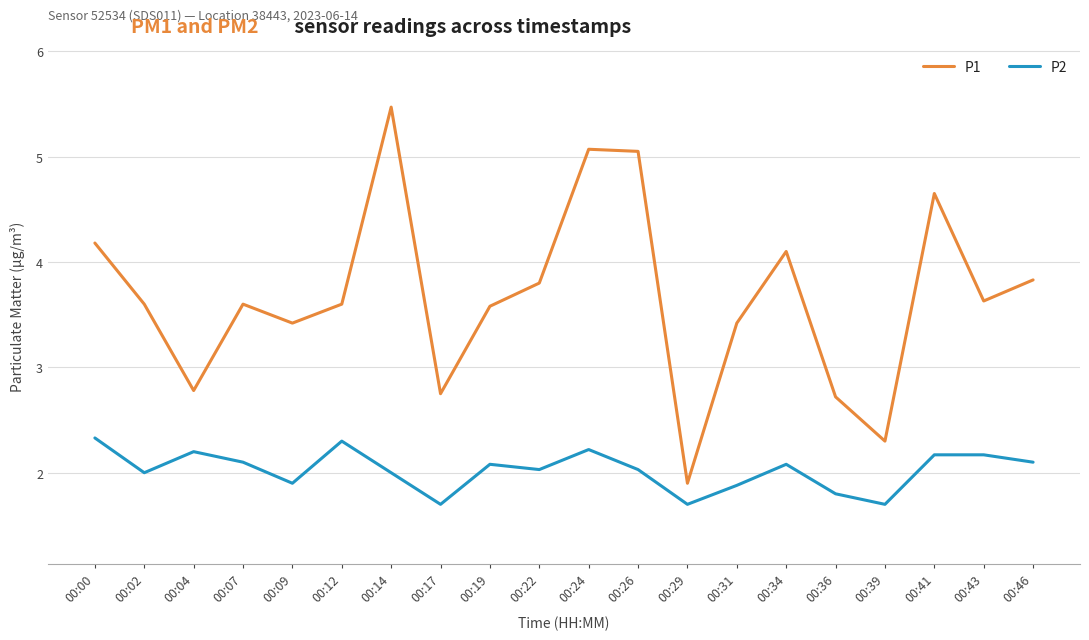

What are all the series names shown in the legend?

P1, P2